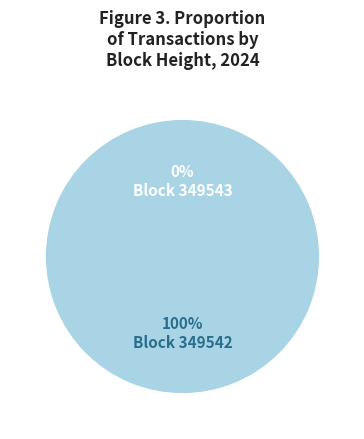

Which has a higher value, 349543 or 349542?

349542